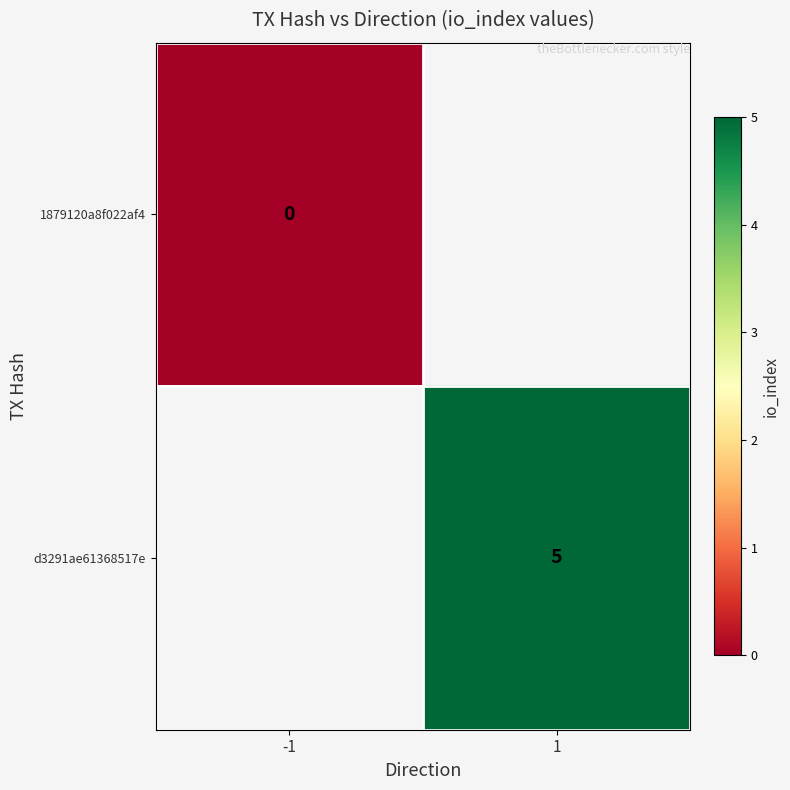

Is the value of 1879120a8f022af4 at -1 greater than the value of d3291ae61368517e at -1?

No